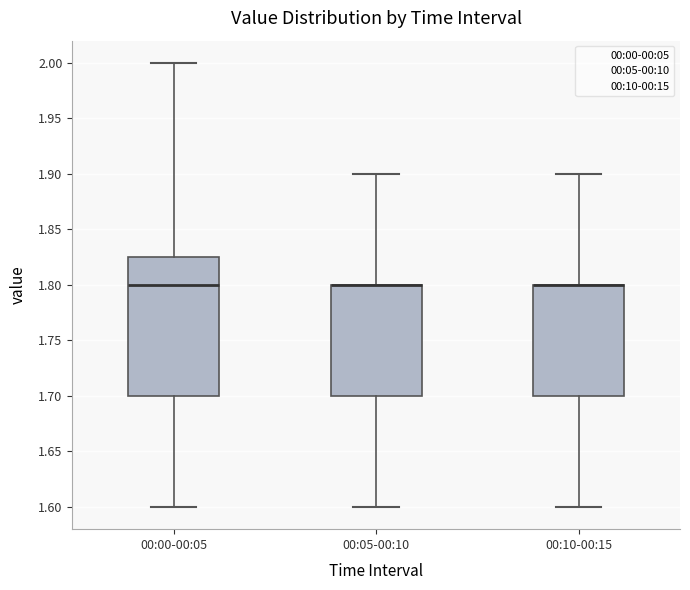

Which box is the tallest, from its lower edge to its upper edge?

00:00-00:05